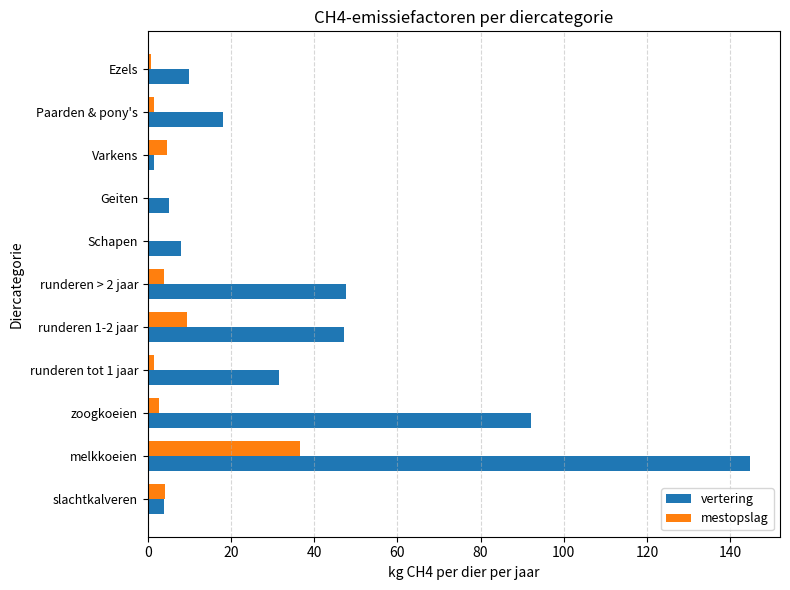

Is the value of vertering at slachtkalveren greater than the value of mestopslag at Ezels?

Yes